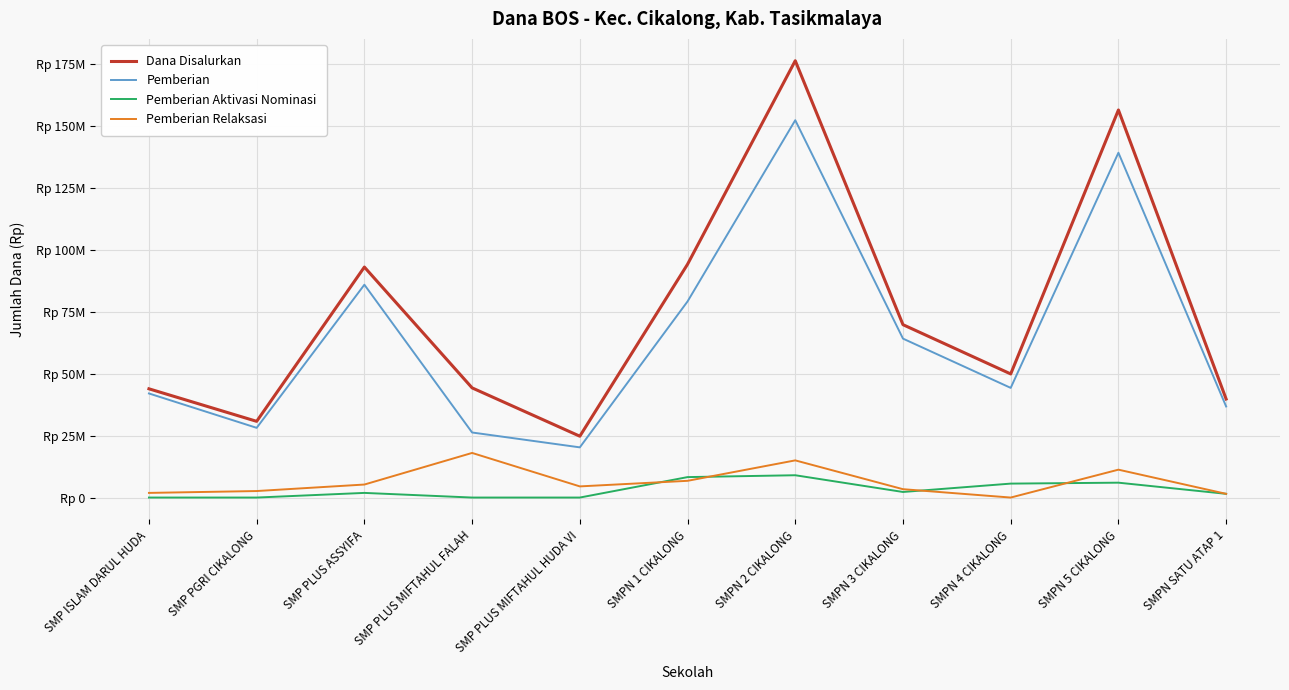

The Pemberian series shows 10285920 at SMP PGRI CIKALONG. True or false?

False